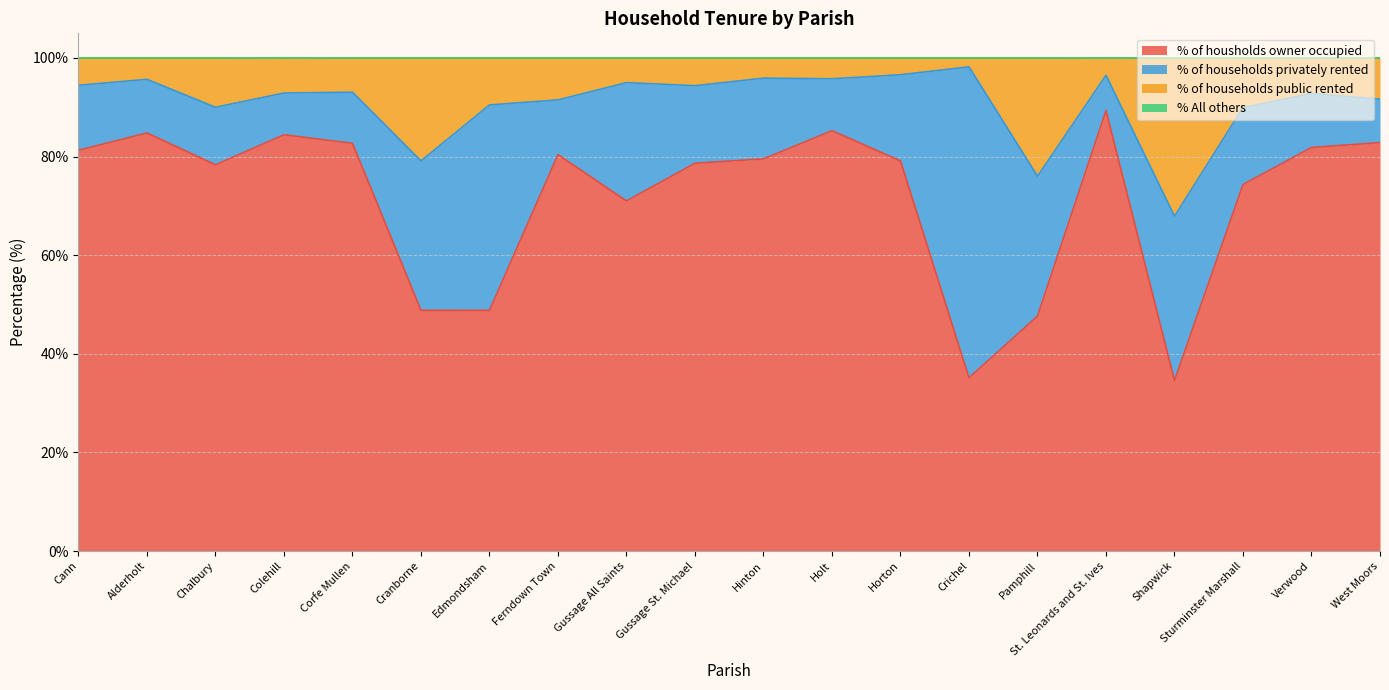

Is it true that % All others equals 37.3 at Gussage All Saints?

False